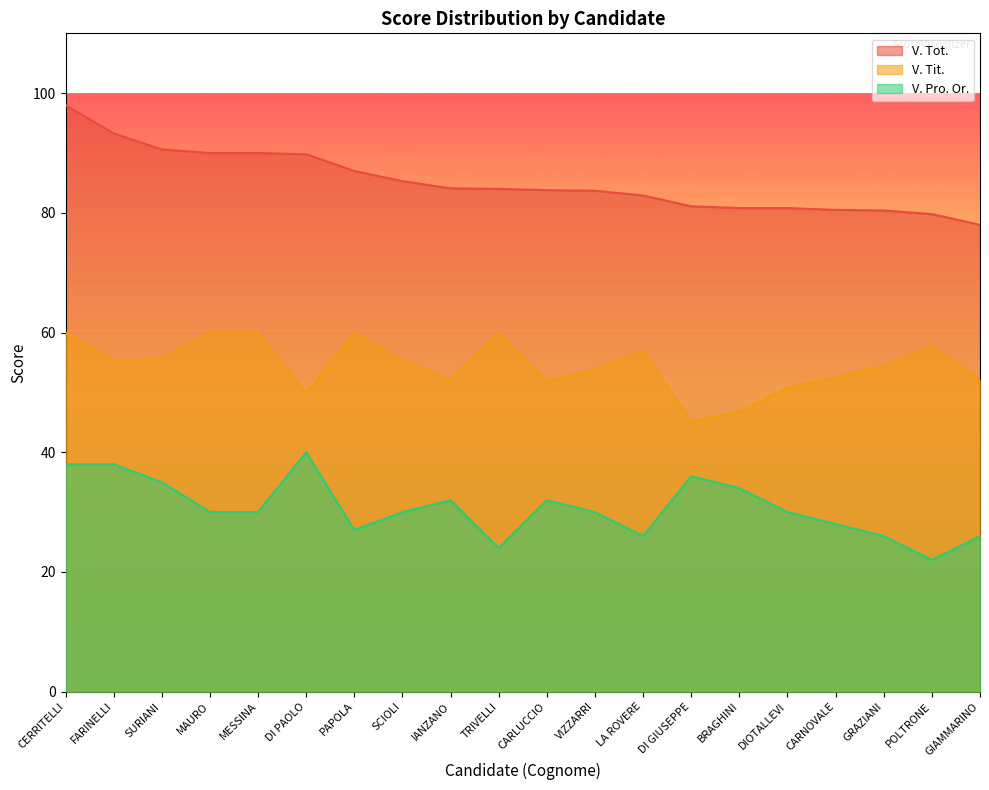

What is the difference between the second highest and second lowest values in the V. Tit. series?

13.2